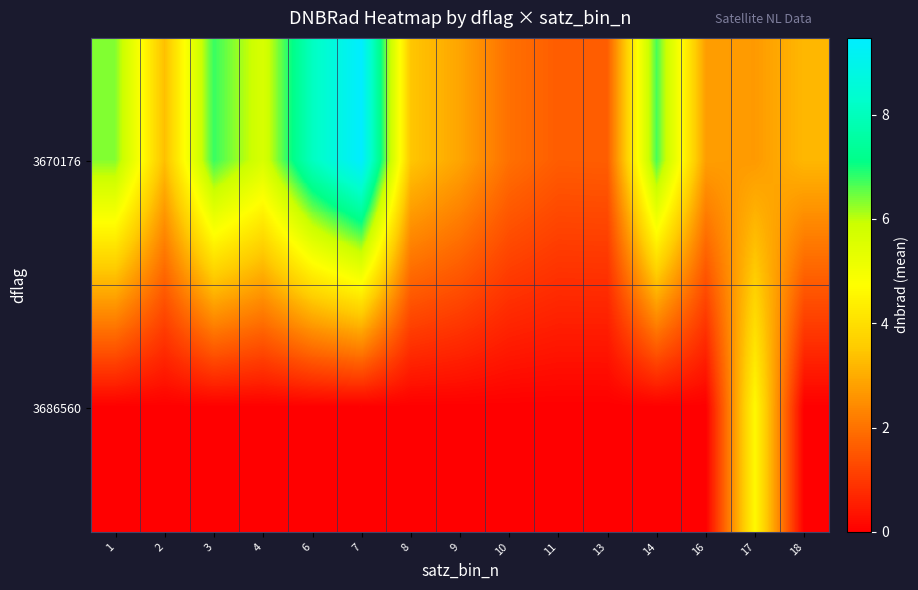

How many categories are shown in the chart?

15